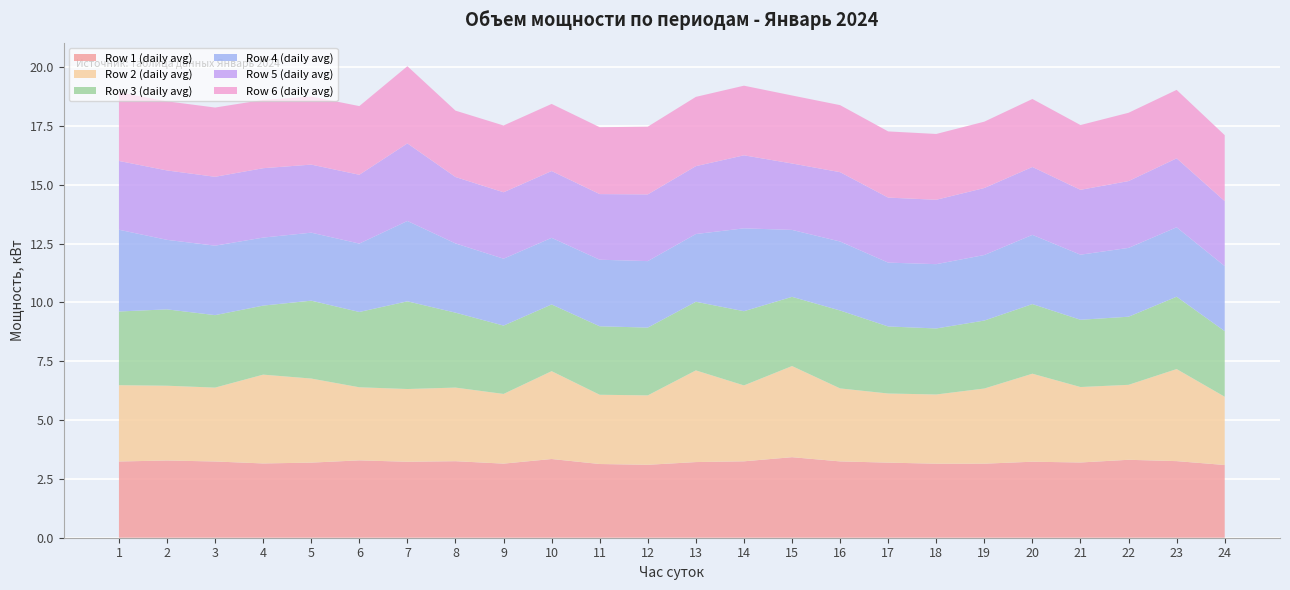

Reading right to left, what are all the values shown in this chart?

Row 1 (daily avg): 3.1	3.3	3.3	3.2	3.2	3.1	3.1	3.2	3.2	3.4	3.2	3.2	3.1	3.1	3.3	3.1	3.3	3.2	3.3	3.2	3.2	3.2	3.3	3.2
Row 2 (daily avg): 2.9	3.9	3.2	3.2	3.7	3.2	2.9	2.9	3.1	3.9	3.2	3.9	2.9	2.9	3.7	3.0	3.1	3.1	3.1	3.6	3.8	3.1	3.2	3.2
Row 3 (daily avg): 2.8	3.1	2.9	2.9	3.0	2.9	2.8	2.8	3.3	2.9	3.2	2.9	2.9	2.9	2.8	2.9	3.2	3.7	3.2	3.3	2.9	3.1	3.2	3.1
Row 4 (daily avg): 2.8	3.0	2.9	2.8	2.9	2.8	2.7	2.7	2.9	2.8	3.5	2.9	2.8	2.8	2.8	2.8	2.9	3.4	2.9	2.9	2.9	3.0	3.0	3.5
Row 5 (daily avg): 2.8	2.9	2.8	2.8	2.9	2.8	2.7	2.8	2.9	2.8	3.1	2.9	2.8	2.8	2.8	2.8	2.8	3.3	2.9	2.9	2.9	2.9	2.9	2.9
Row 6 (daily avg): 2.8	2.9	2.9	2.8	2.9	2.8	2.8	2.8	2.8	2.9	3.0	2.9	2.9	2.8	2.9	2.8	2.8	3.3	2.9	2.9	2.9	2.9	2.9	2.9